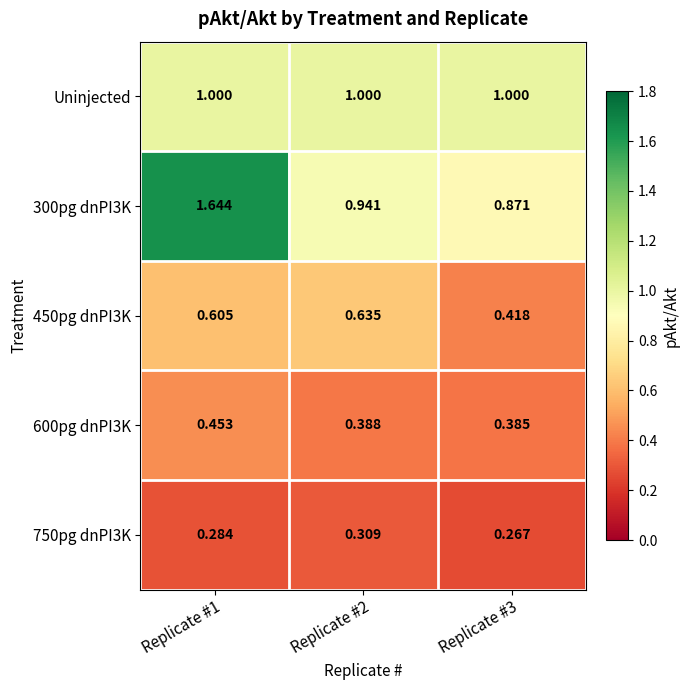

Is the value of 750pg dnPI3K at Replicate #2 greater than the value of 450pg dnPI3K at Replicate #1?

No